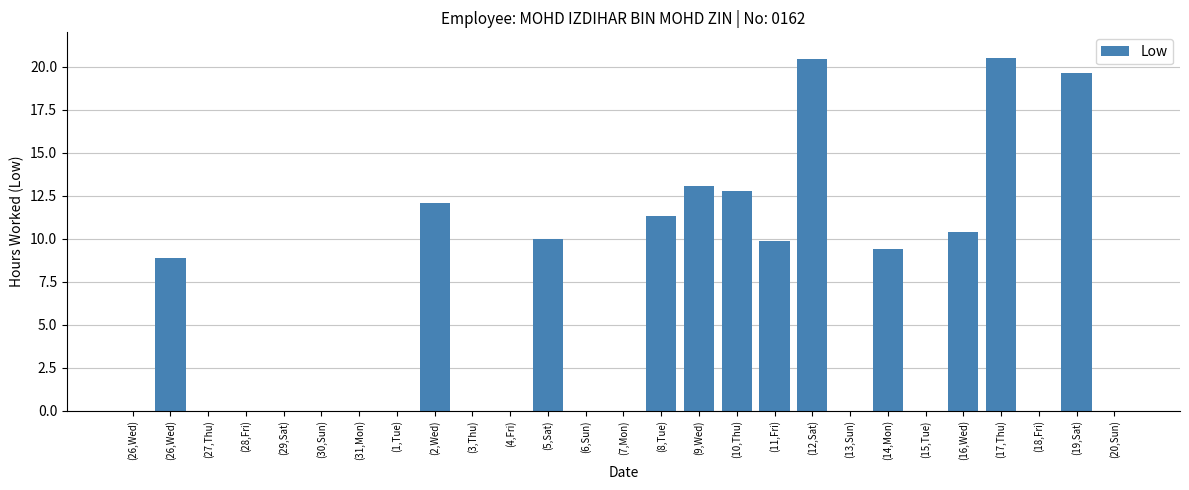

Count the number of categories in the chart.

27